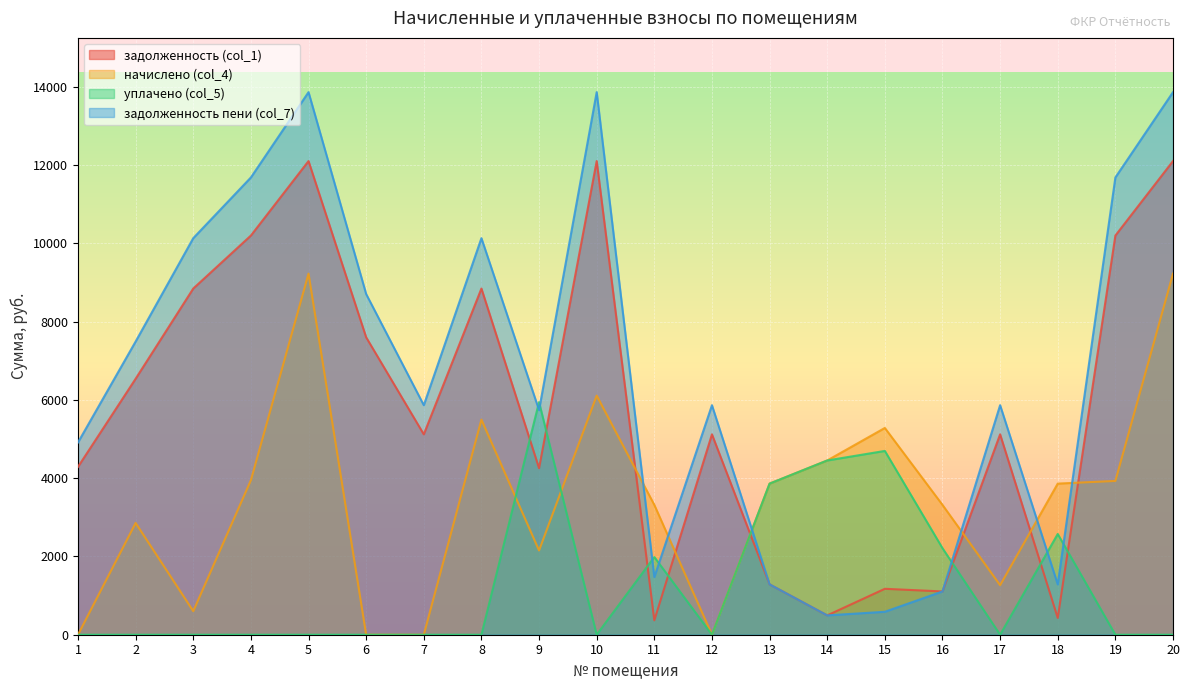

What is the sum of the задолженность пени (col_7) values at 11 and 10?

15335.5